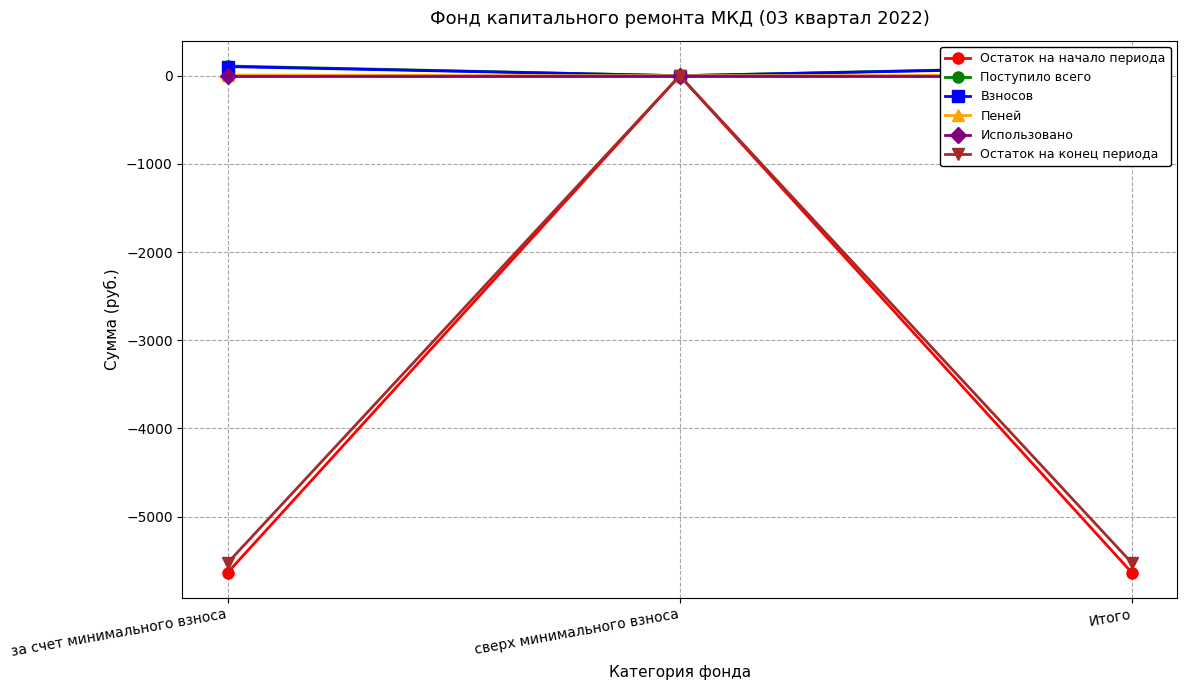

Between за счет минимального взноса and Итого, which series saw the biggest shift?

Остаток на начало периода